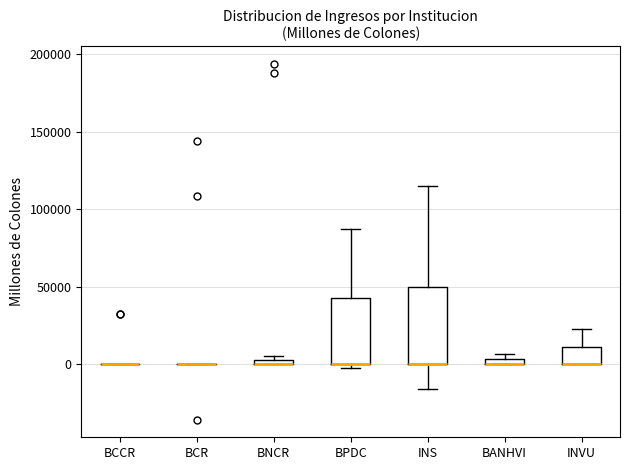

Where is the upper edge of the box for BPDC on the y-axis? The values are not printed on the chart, so give them approximately, as read against the axis.

45000